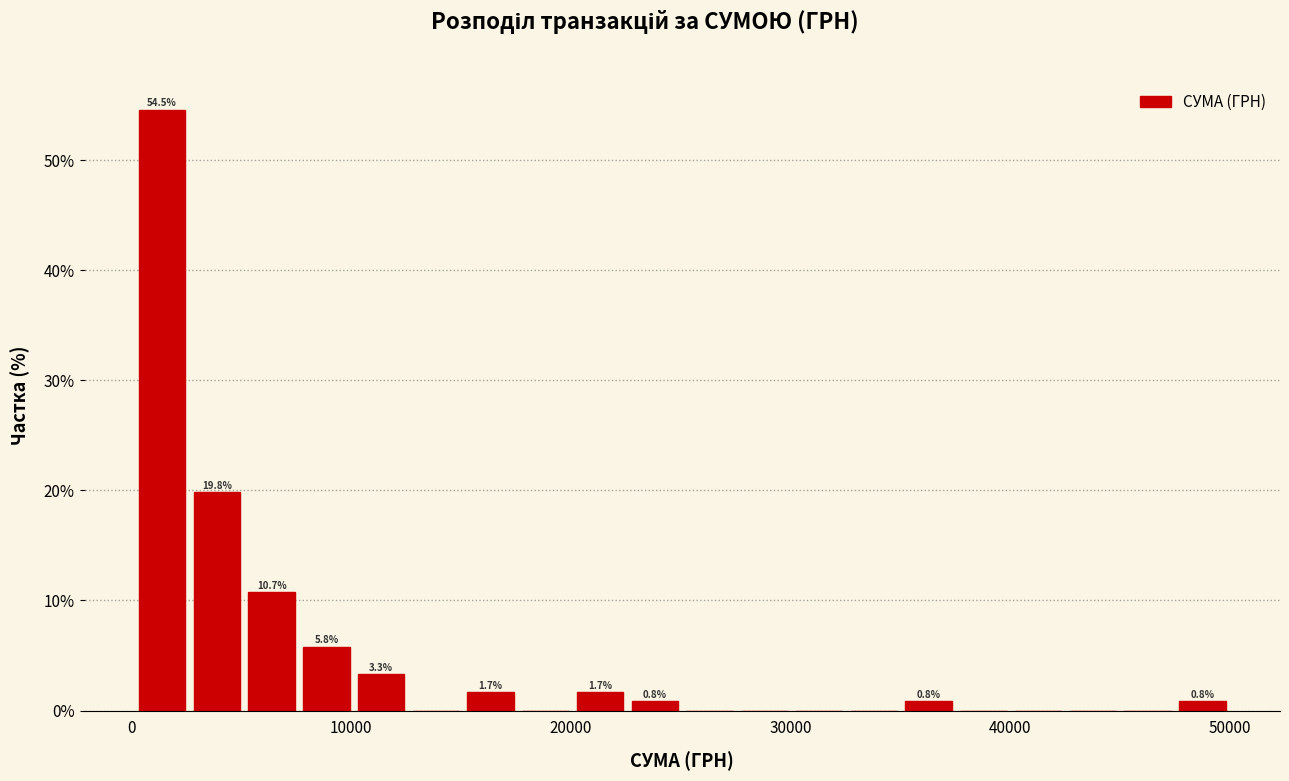

Read against the x-axis, roughly where is the centre of the tallest bar?

1000